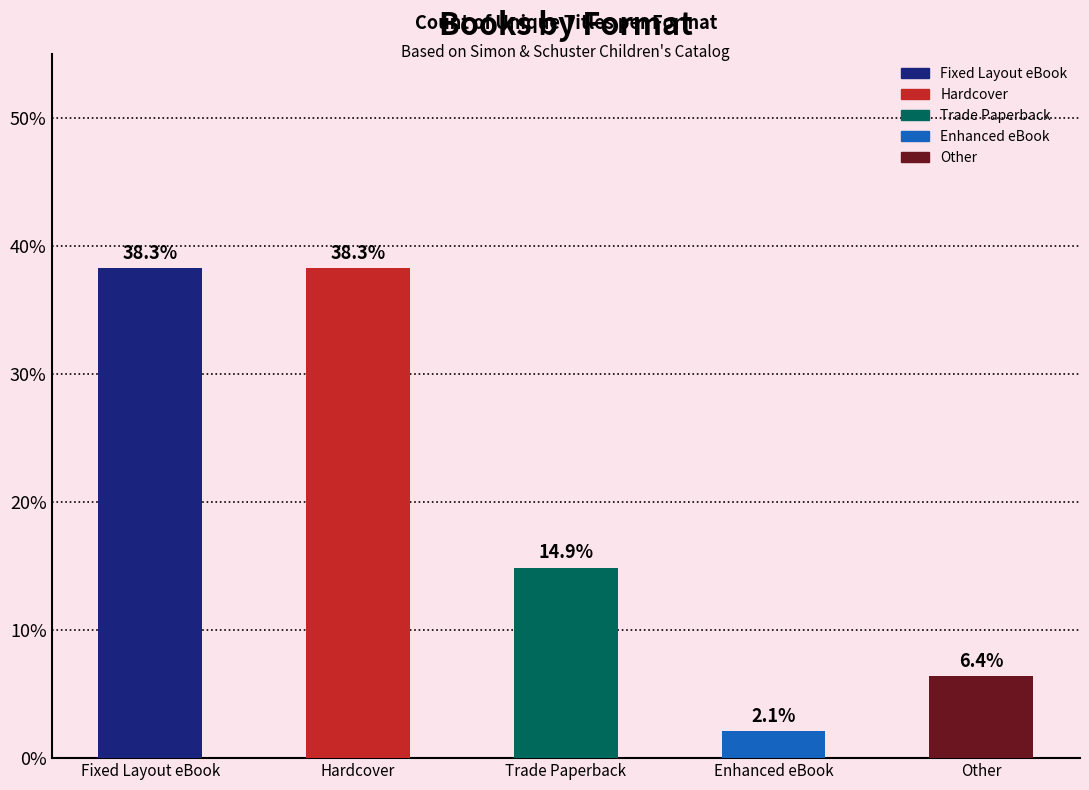

Reading left to right, list all the values displayed in this chart.

Fixed Layout eBook=38.3	Hardcover=38.3	Trade Paperback=14.9	Enhanced eBook=2.1	Other=6.4